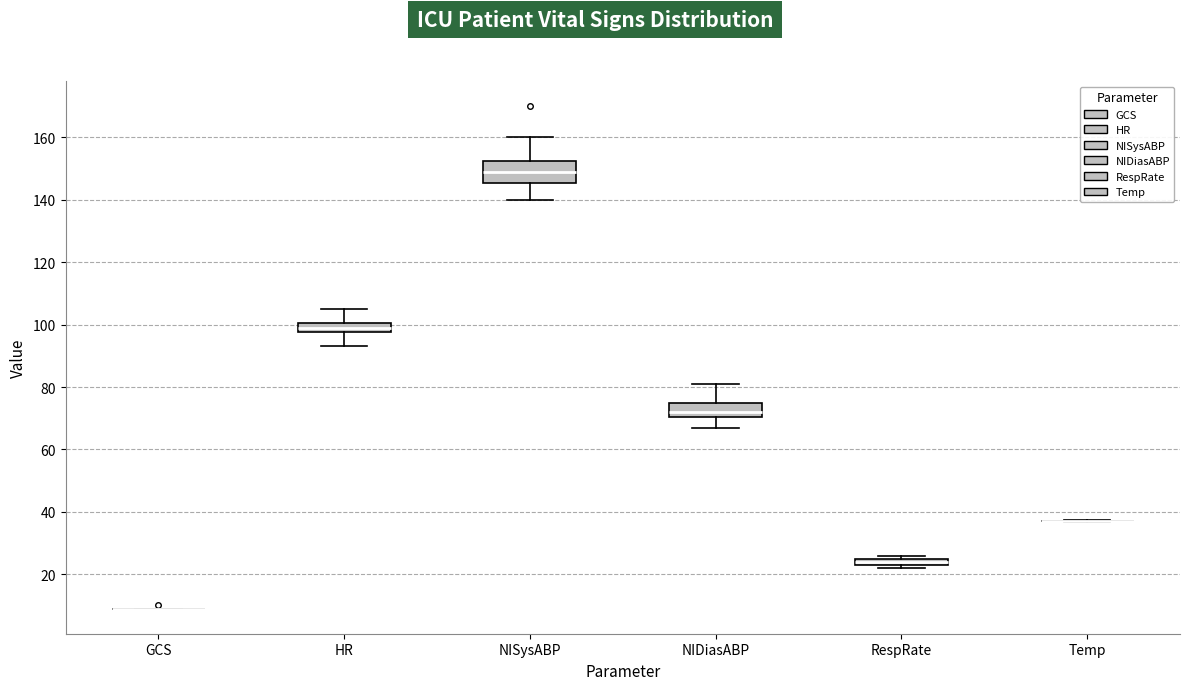

Where does the lower whisker of the box for NISysABP end on the y-axis? The values are not printed on the chart, so give them approximately, as read against the axis.

140